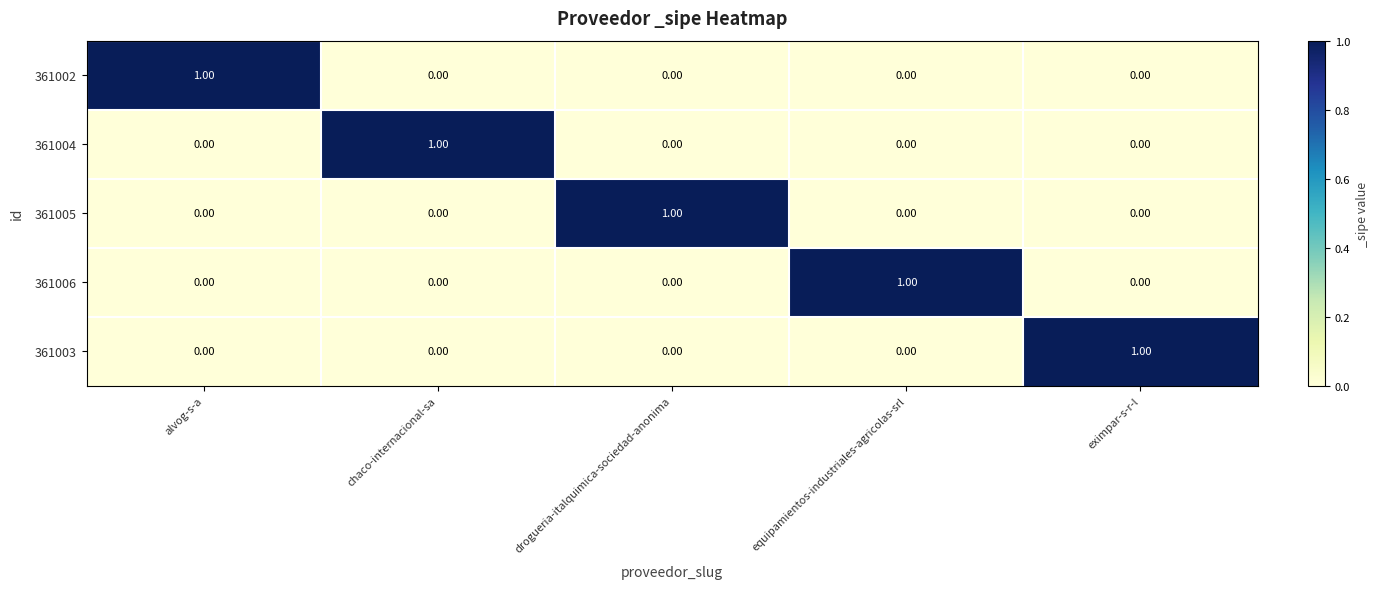

At how many categories does at least one series exceed 0?

5